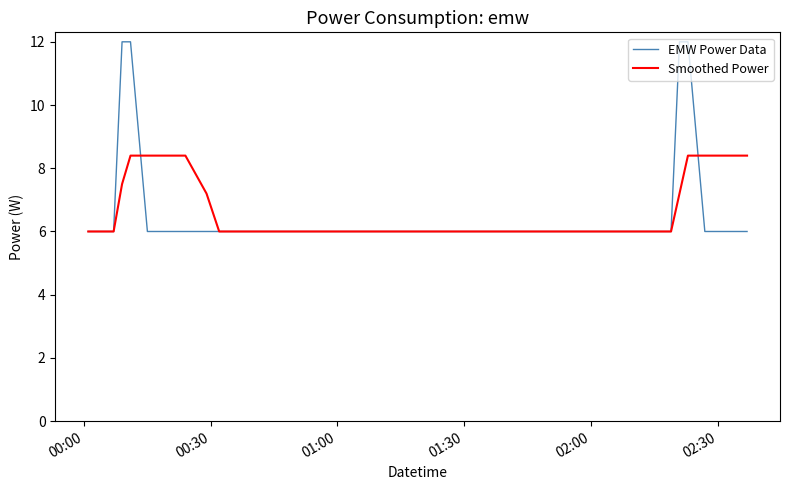

What is the difference between the maximum and minimum values in the EMW Power Data series?

6.0